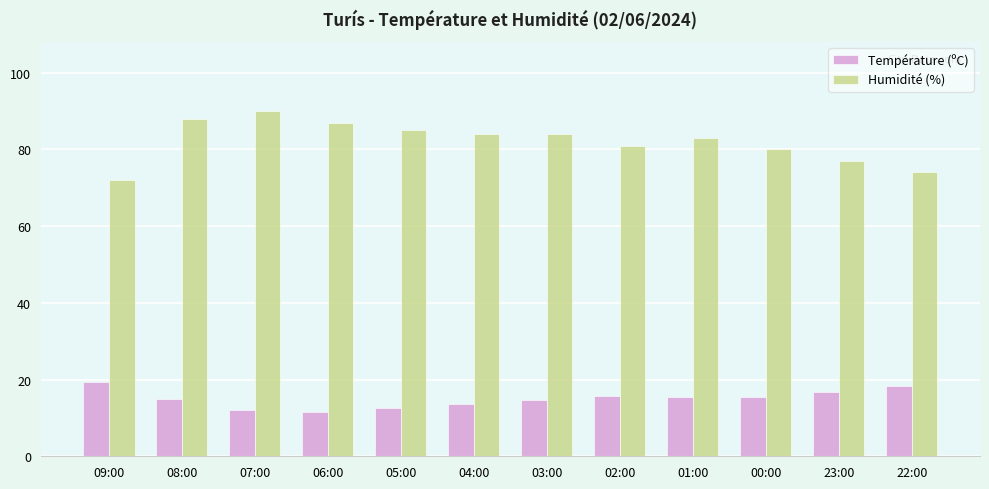

How many series are shown in this chart?

2